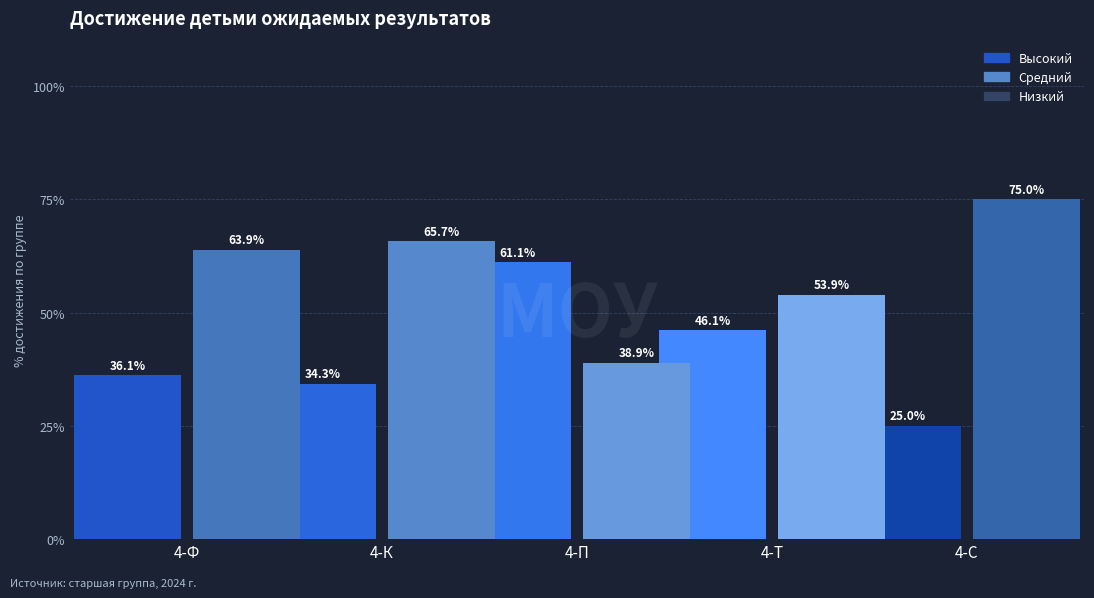

What is the difference between the Высокий values at 4-Ф and 4-Т?

10.0